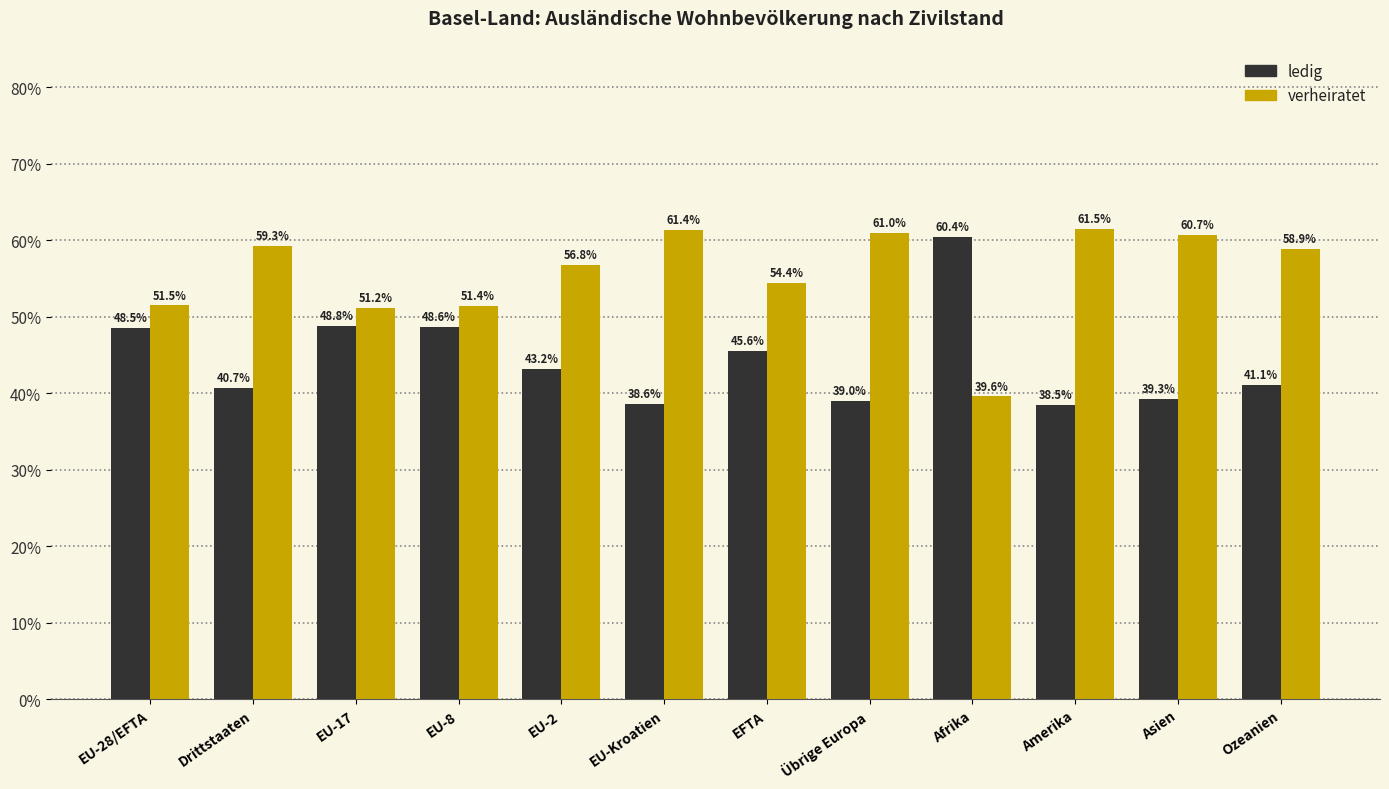

What is the difference between the highest and lowest values at EFTA?

8.9